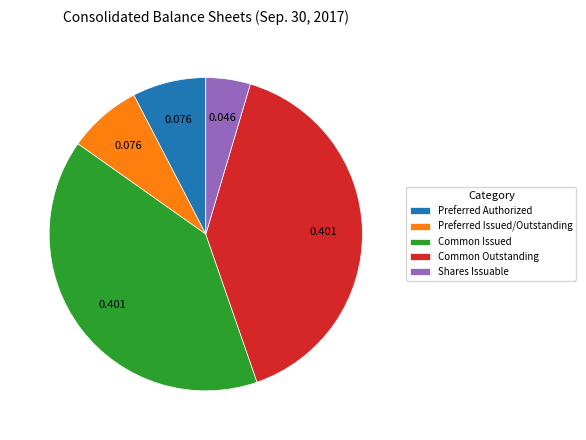

Is there any slice that represents more than half of the pie?

No